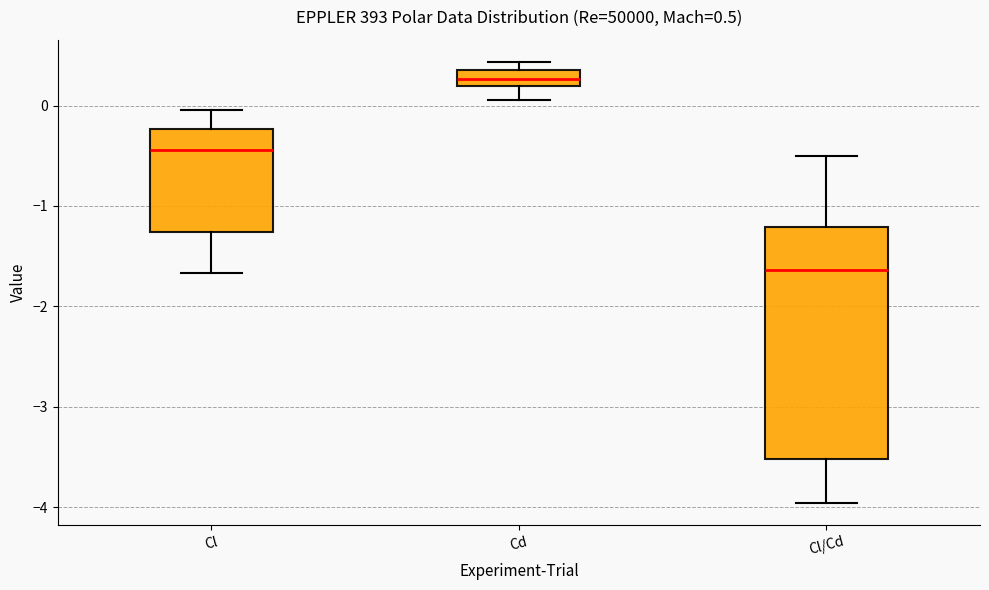

Which box is the tallest, from its lower edge to its upper edge?

Cl/Cd